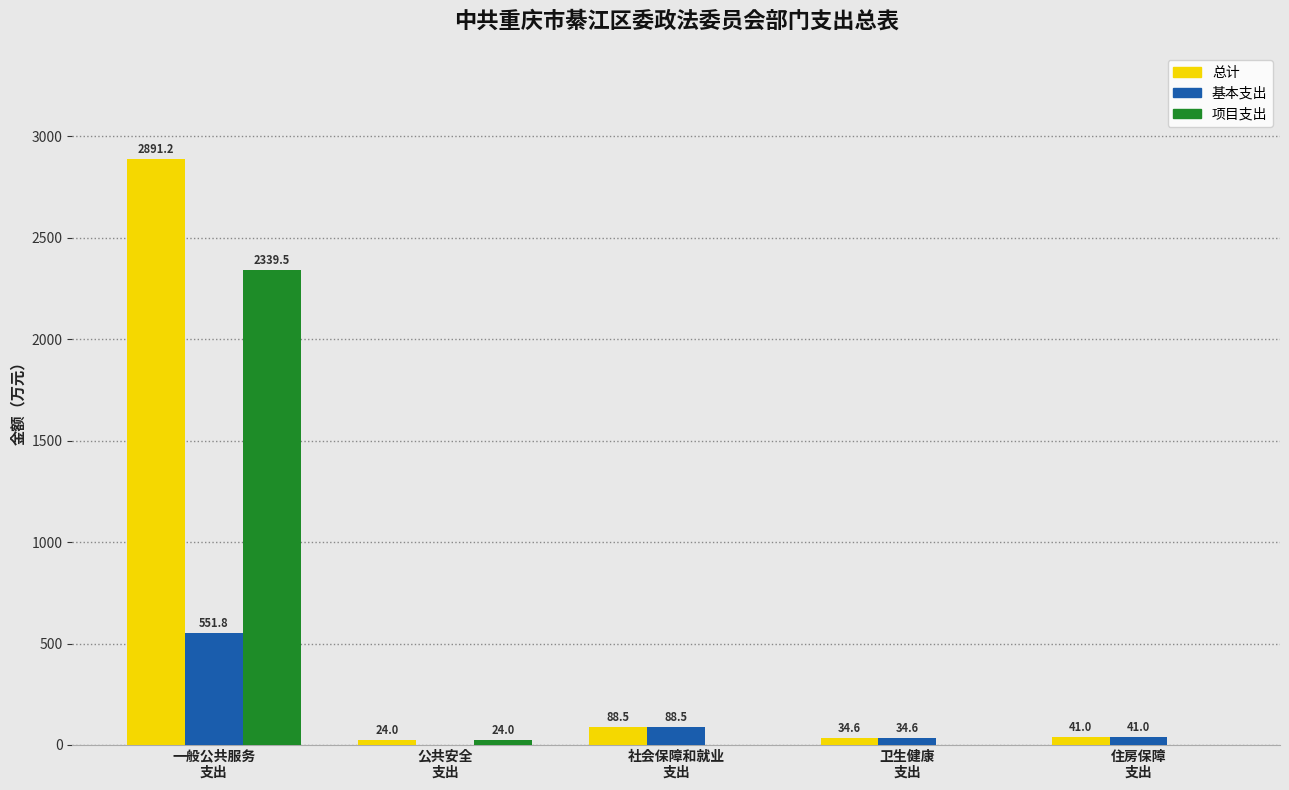

What is the difference between the 基本支出 values at 社会保障和就业
支出 and 公共安全
支出?

88.5